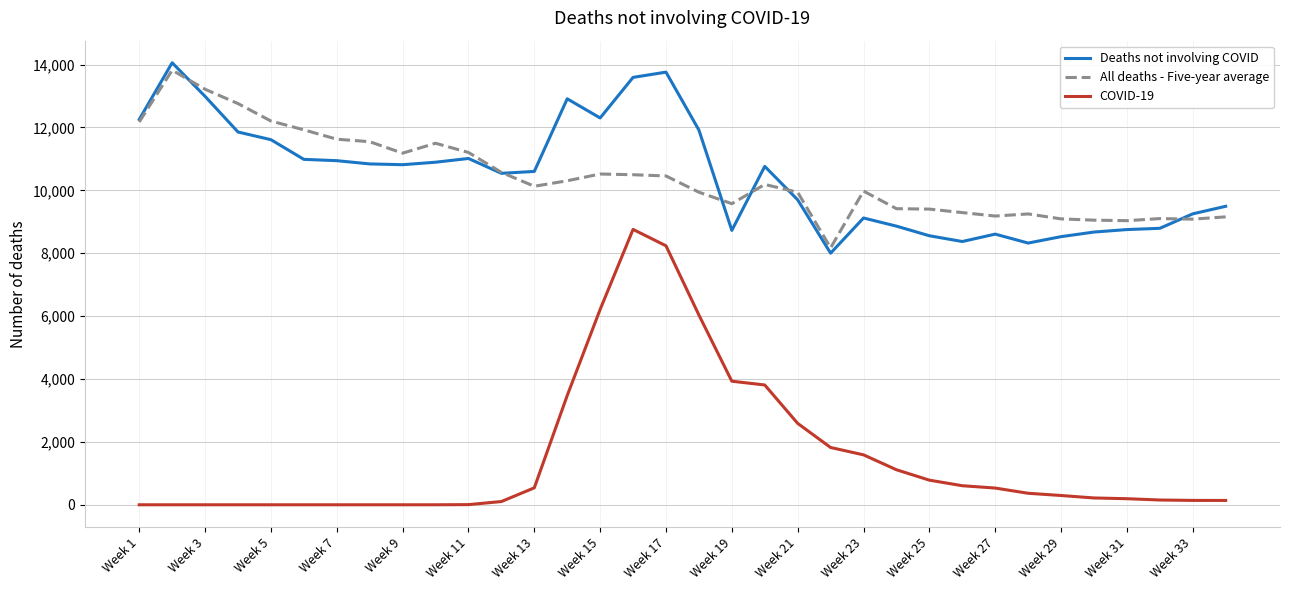

True or false: All deaths - Five-year average and COVID-19 cross at least once.

False